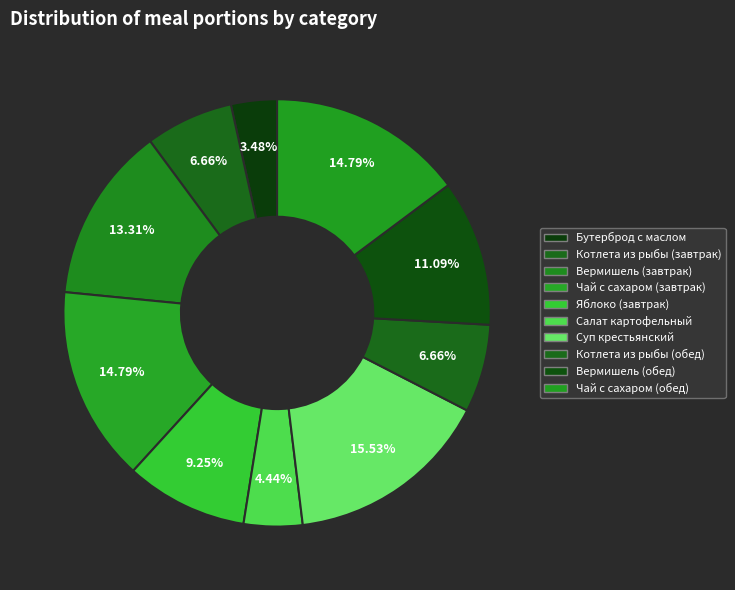

Is there any slice that represents more than half of the pie?

No